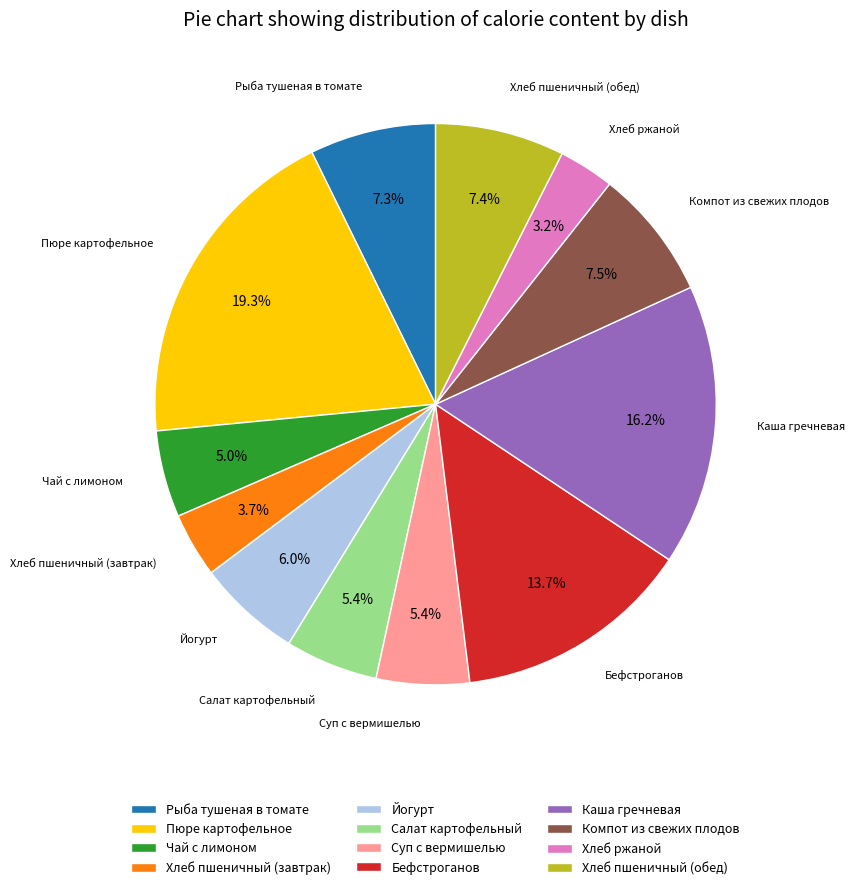

True or false: Рыба тушеная в томате accounts for 21% of the total.

False